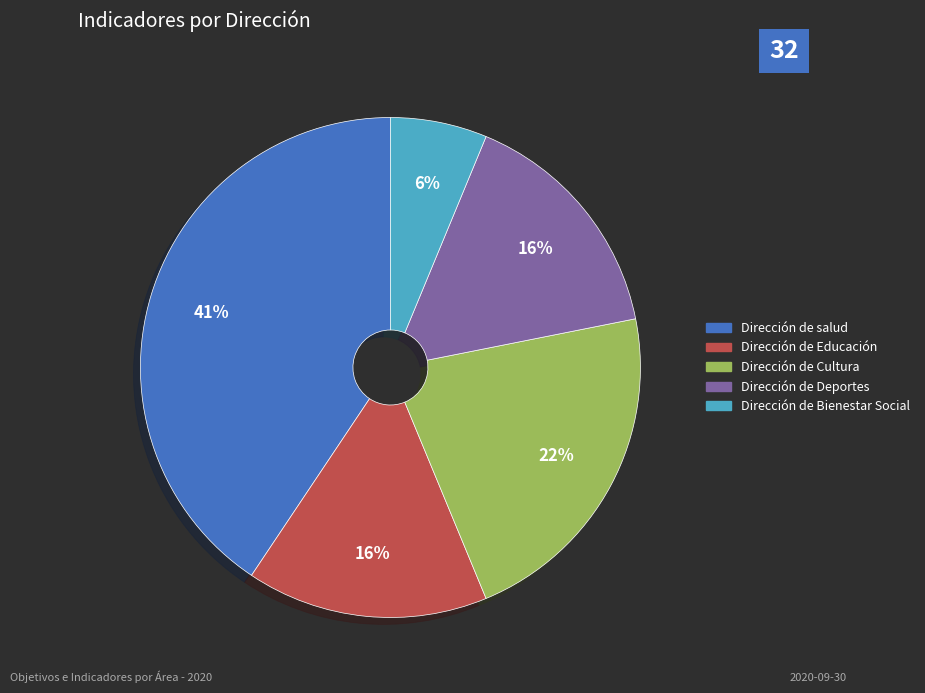

To the nearest percent, what is the combined percentage of Dirección de Cultura and Dirección de Deportes?

38%